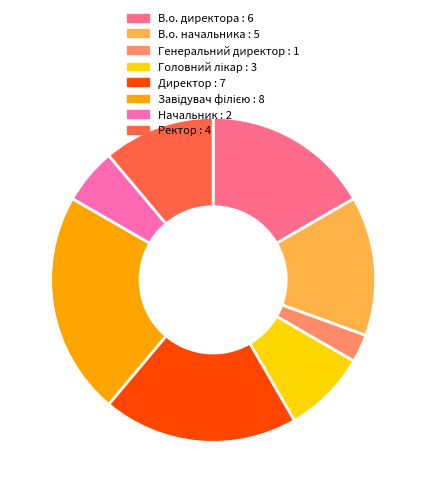

Between В.о. начальника and Генеральний директор, which is larger?

В.о. начальника